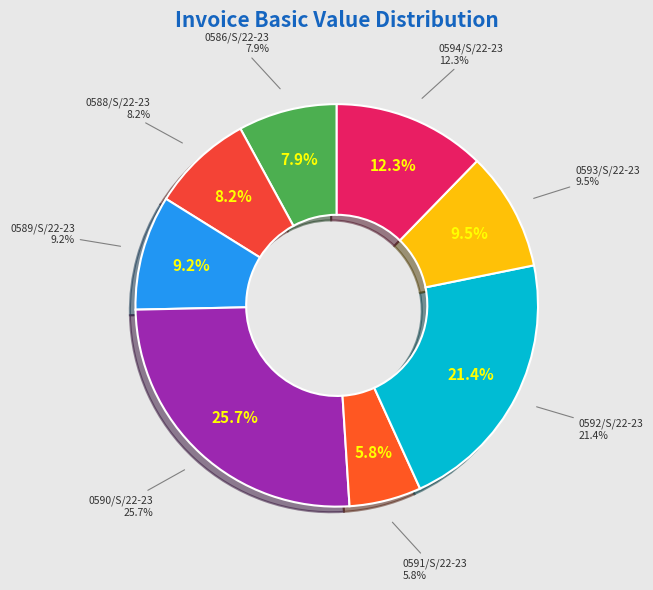

To the nearest percent, what percentage of the pie is 0588/S/22-23?

8%